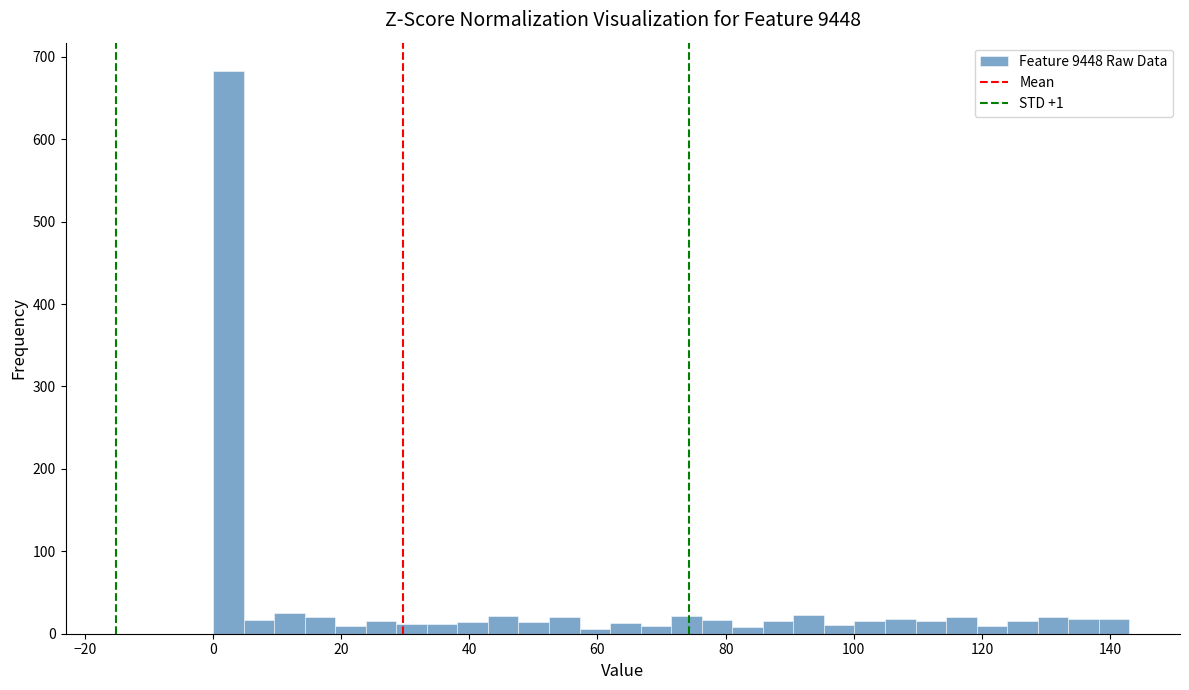

Around what value on the x-axis is the tallest bar? Give the approximate position of its centre, as read against the axis.

2